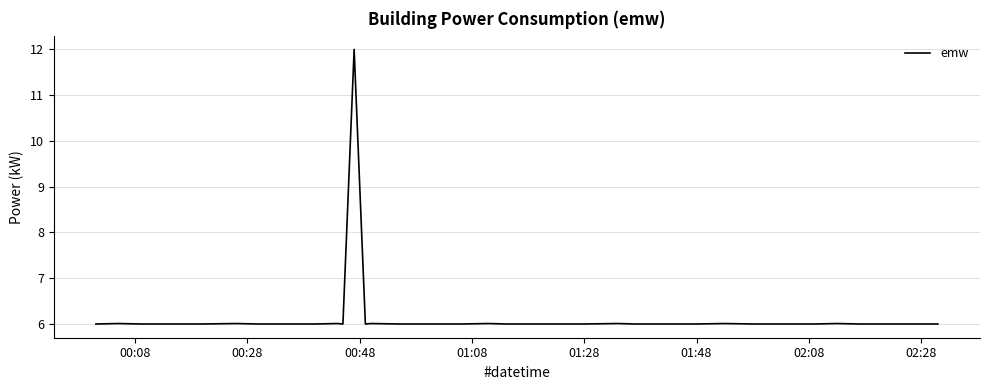

What is the smallest value displayed?

6.0